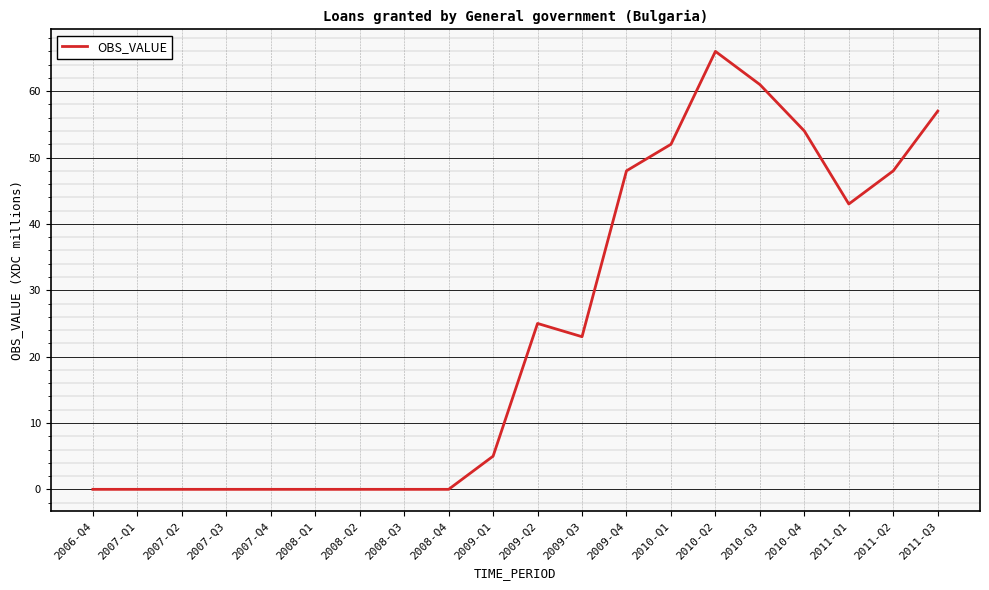

What is the difference between the values at 2011-Q3 and 2011-Q1?

14